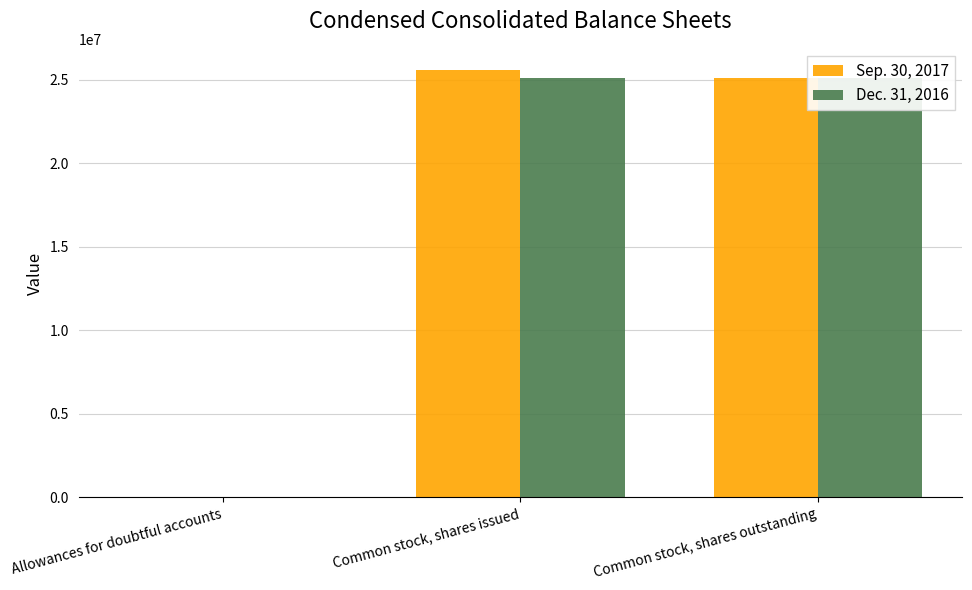

At Common stock, shares outstanding, list the series in order from smallest to largest.

Sep. 30, 2017, Dec. 31, 2016